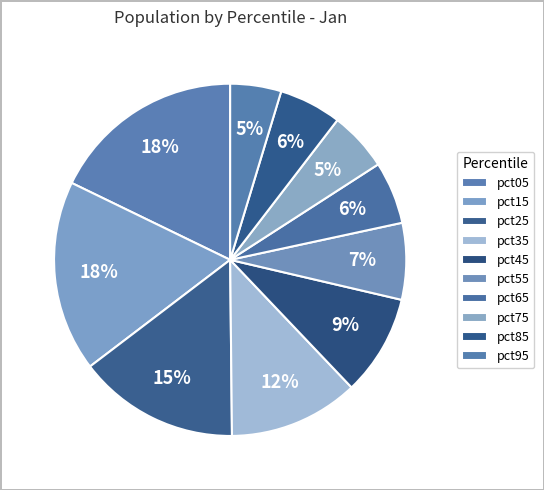

Is there any slice that represents more than half of the pie?

No